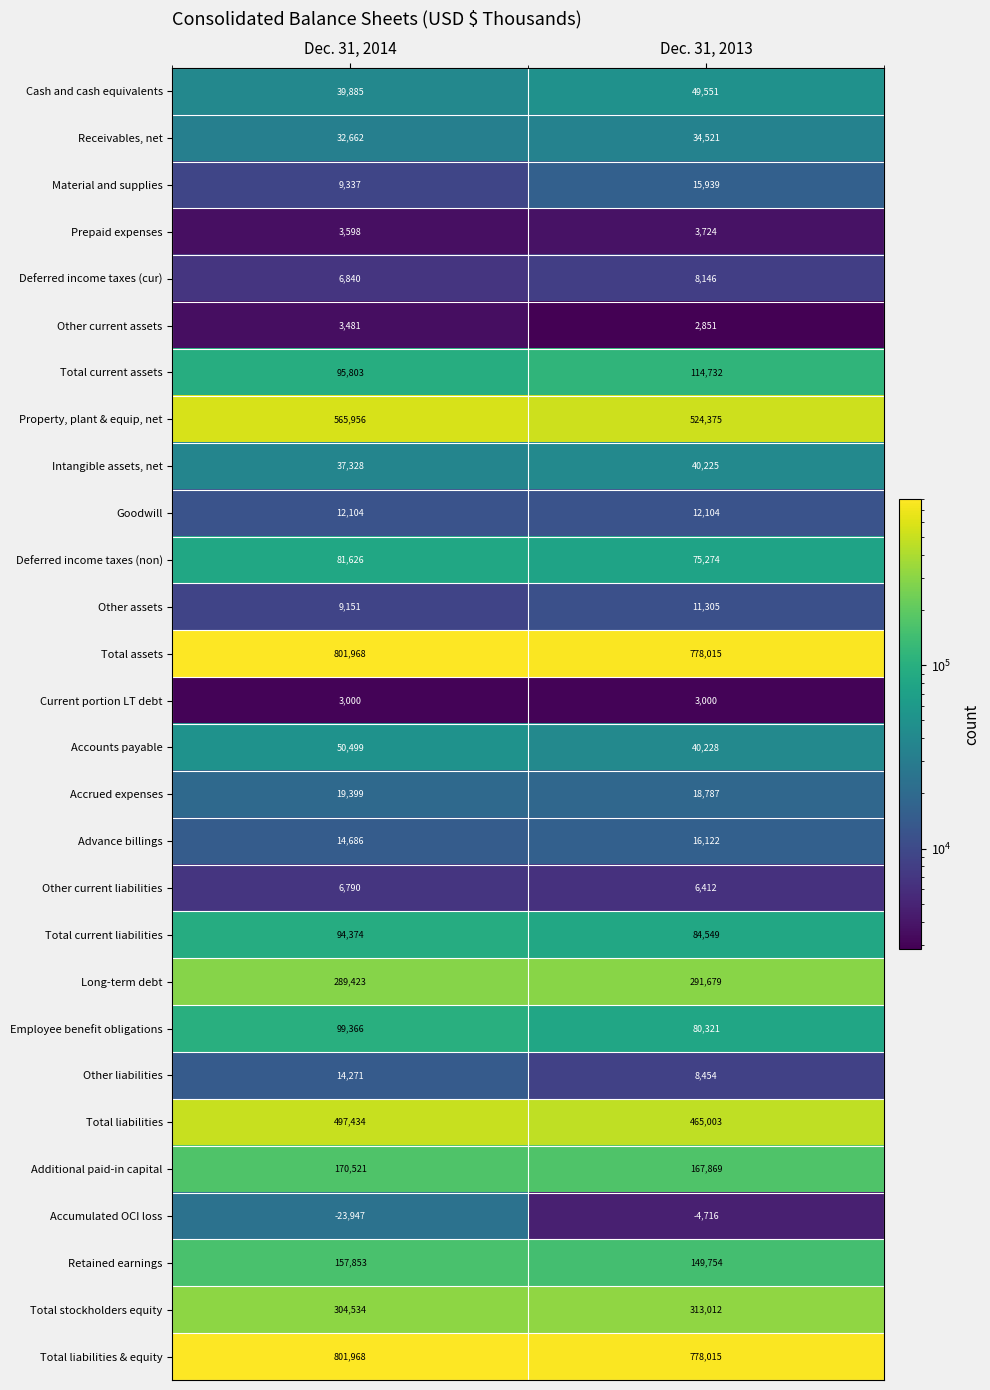

At which category is the sum across all series the highest?

Dec. 31, 2014